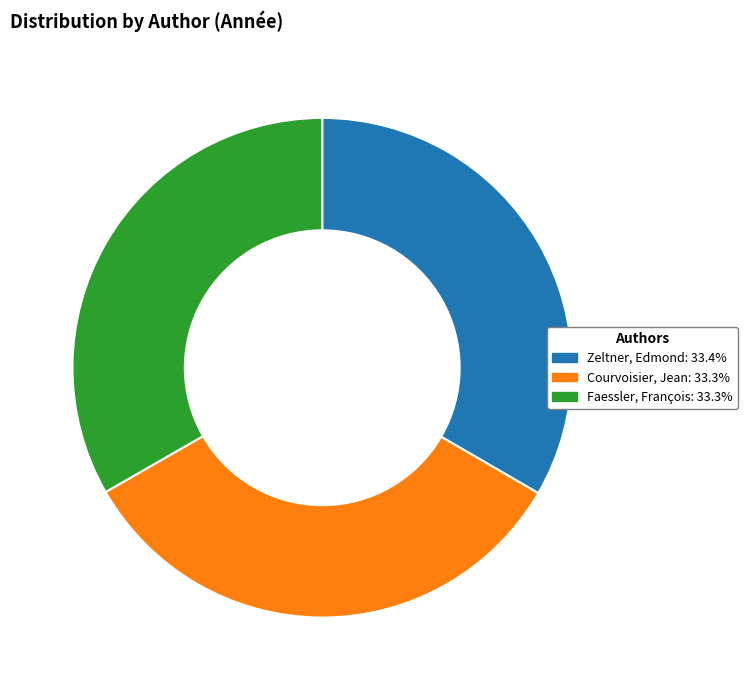

What is the ratio of the value at Faessler, François to the value at Zeltner, Edmond?

1.0